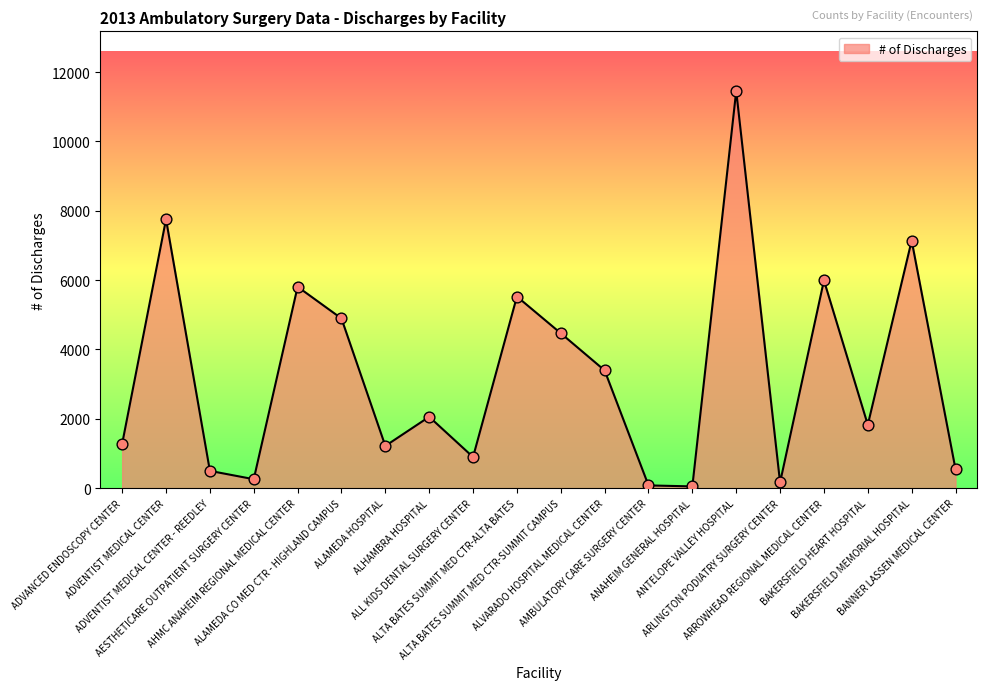

Which has a higher value, ALL KIDS DENTAL SURGERY CENTER or ANAHEIM GENERAL HOSPITAL?

ALL KIDS DENTAL SURGERY CENTER